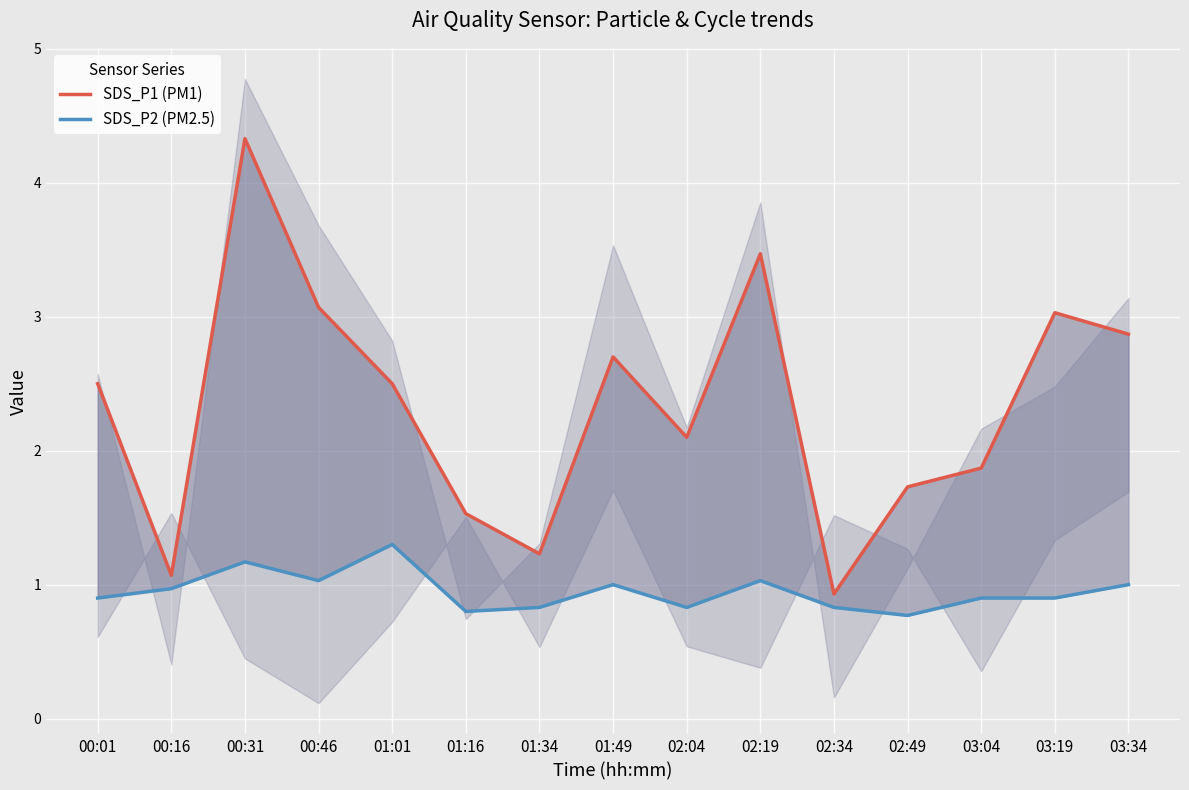

What is the label of the 11th point from the right?

01:01